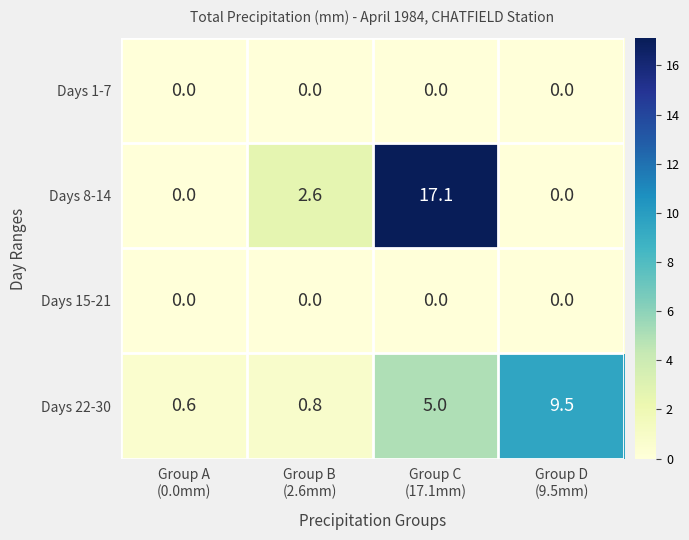

What is the sum of all Days 22-30 values?

15.9